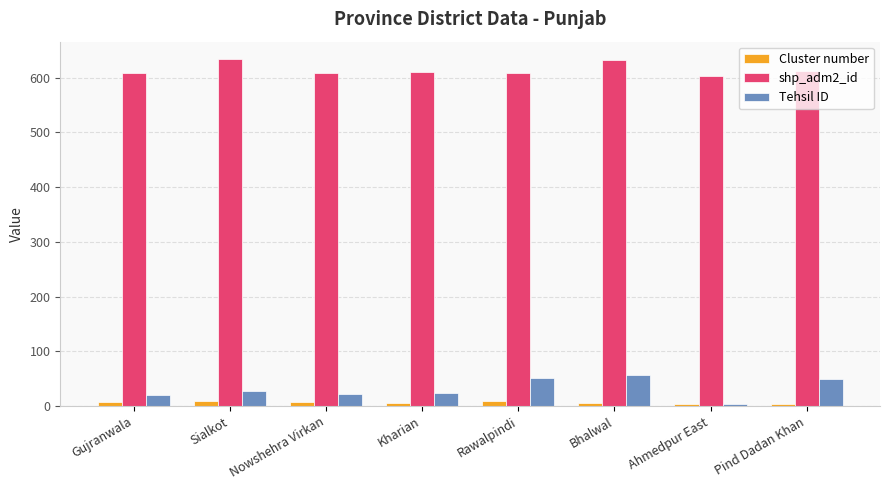

Is the value of shp_adm2_id at Gujranwala greater than the value of Cluster number at Sialkot?

Yes